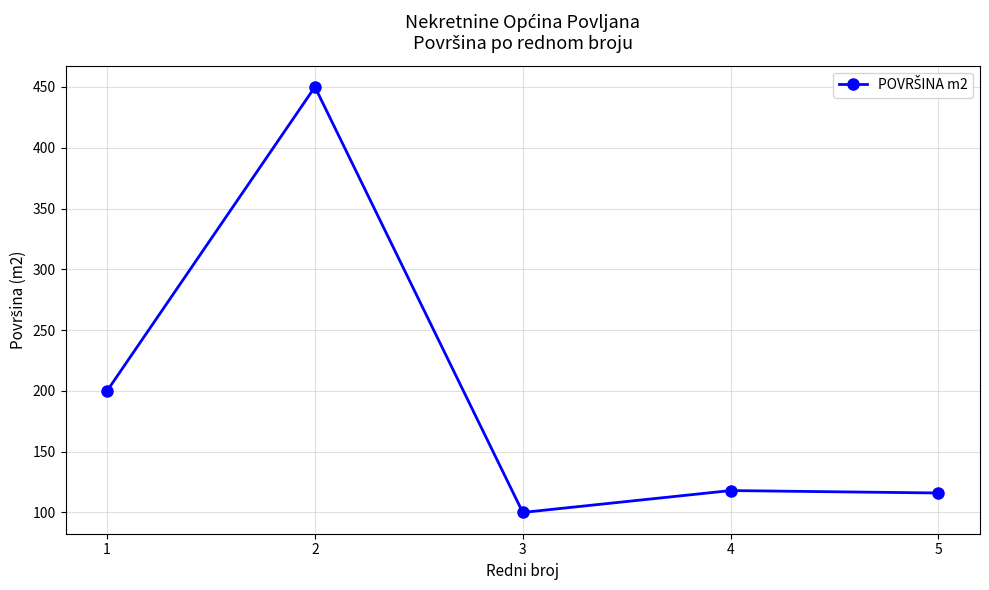

What is the change in value from 3 to 5?

+16